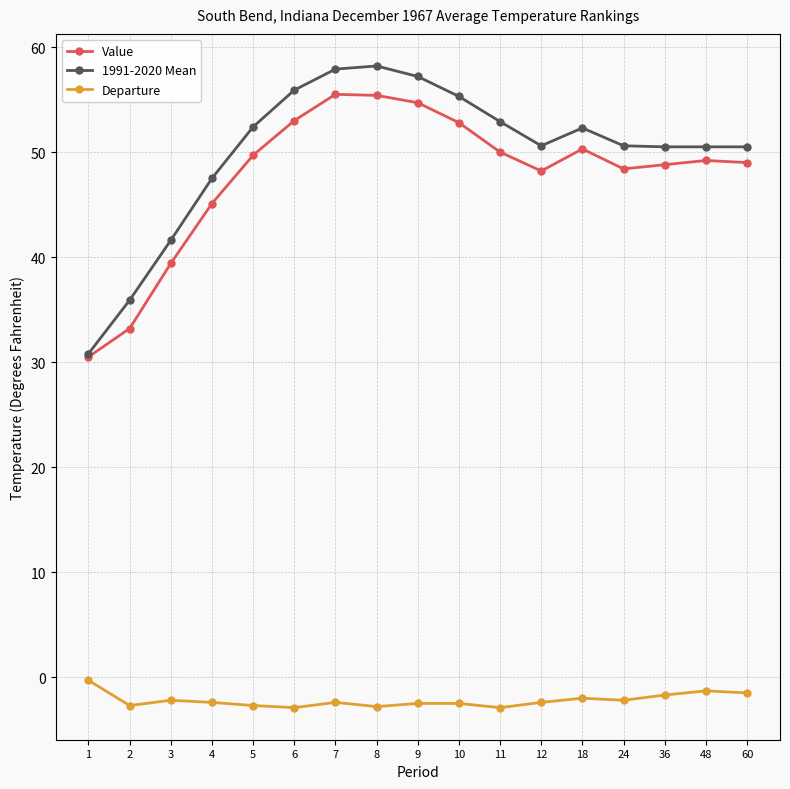

True or false: Departure and 1991-2020 Mean cross at least once.

False